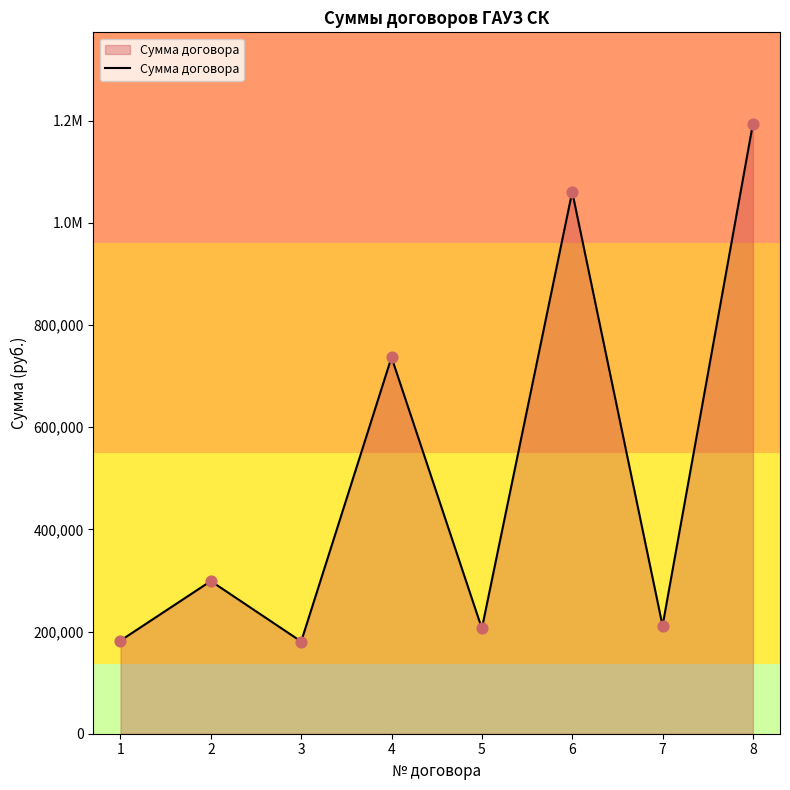

Approximately how many times larger is the value at 3 compared to 5?

0.9